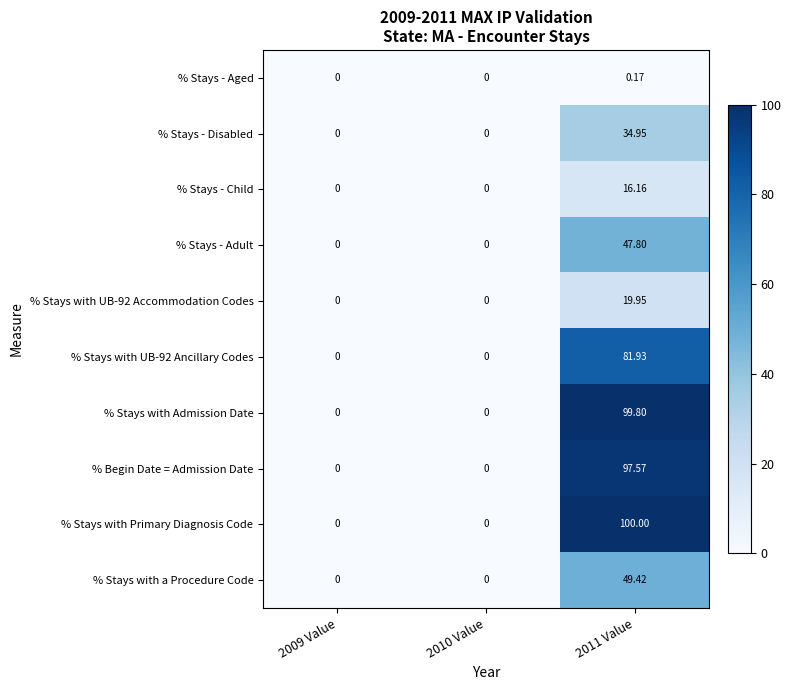

Which series changed the most between 2010 Value and 2011 Value?

% Stays with Primary Diagnosis Code